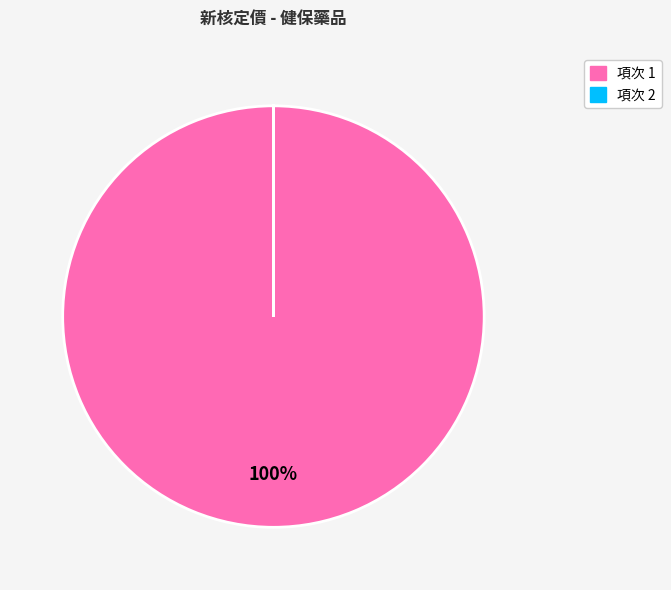

Which category has the biggest portion of the pie?

項次 1